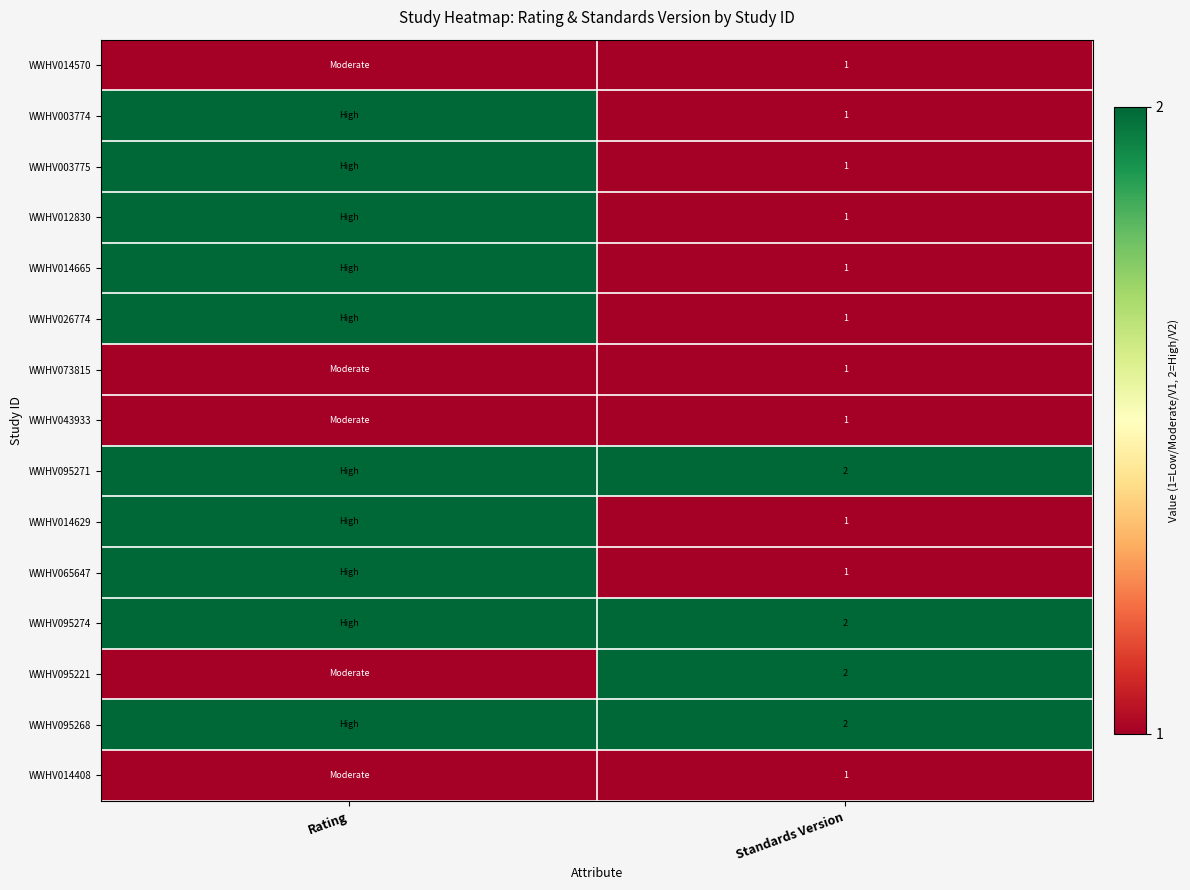

What is the total value across all series at Standards Version?

19